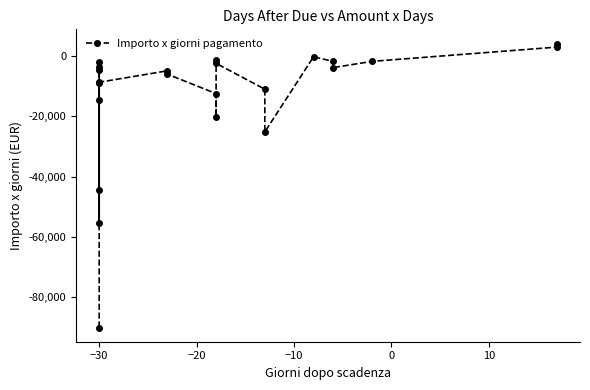

How many positive values are there?

2